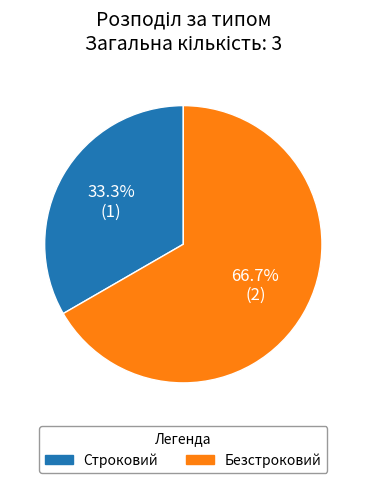

What percentage do Безстроковий and Строковий together represent?

100.0%